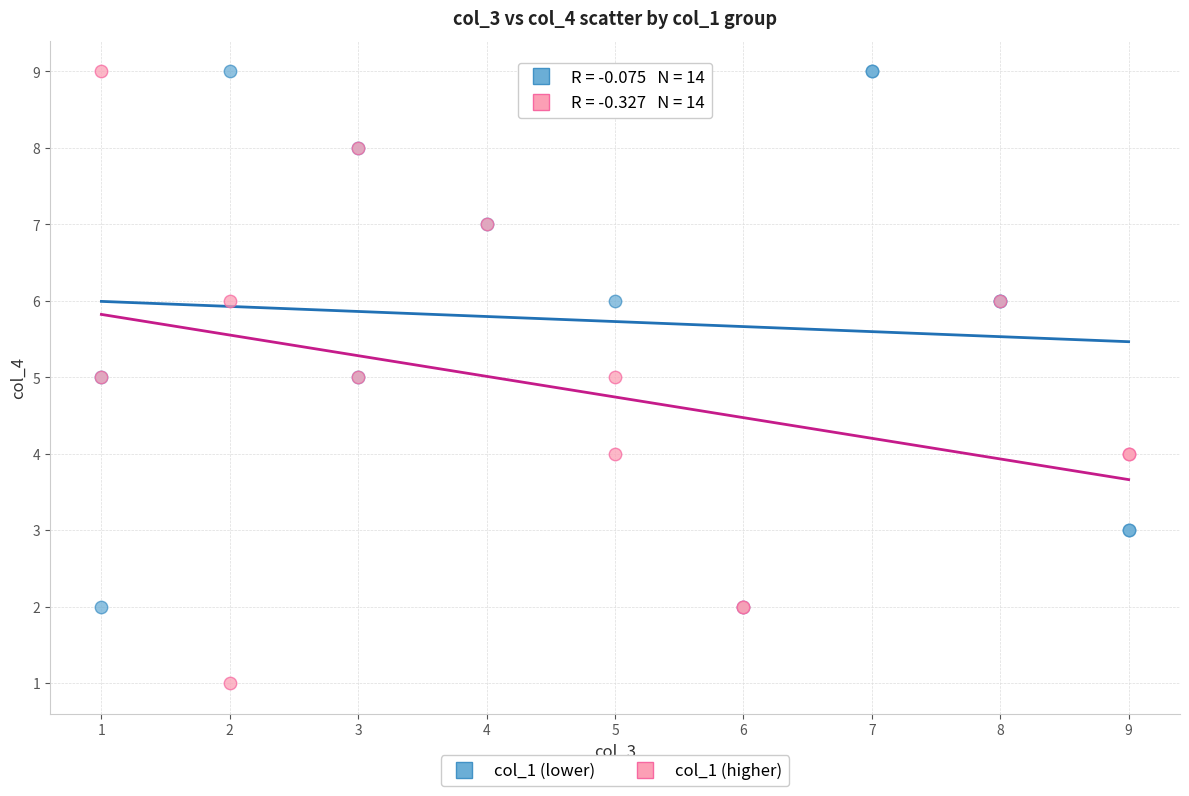

Which series has the widest spread of Y values?

col_1 (higher)